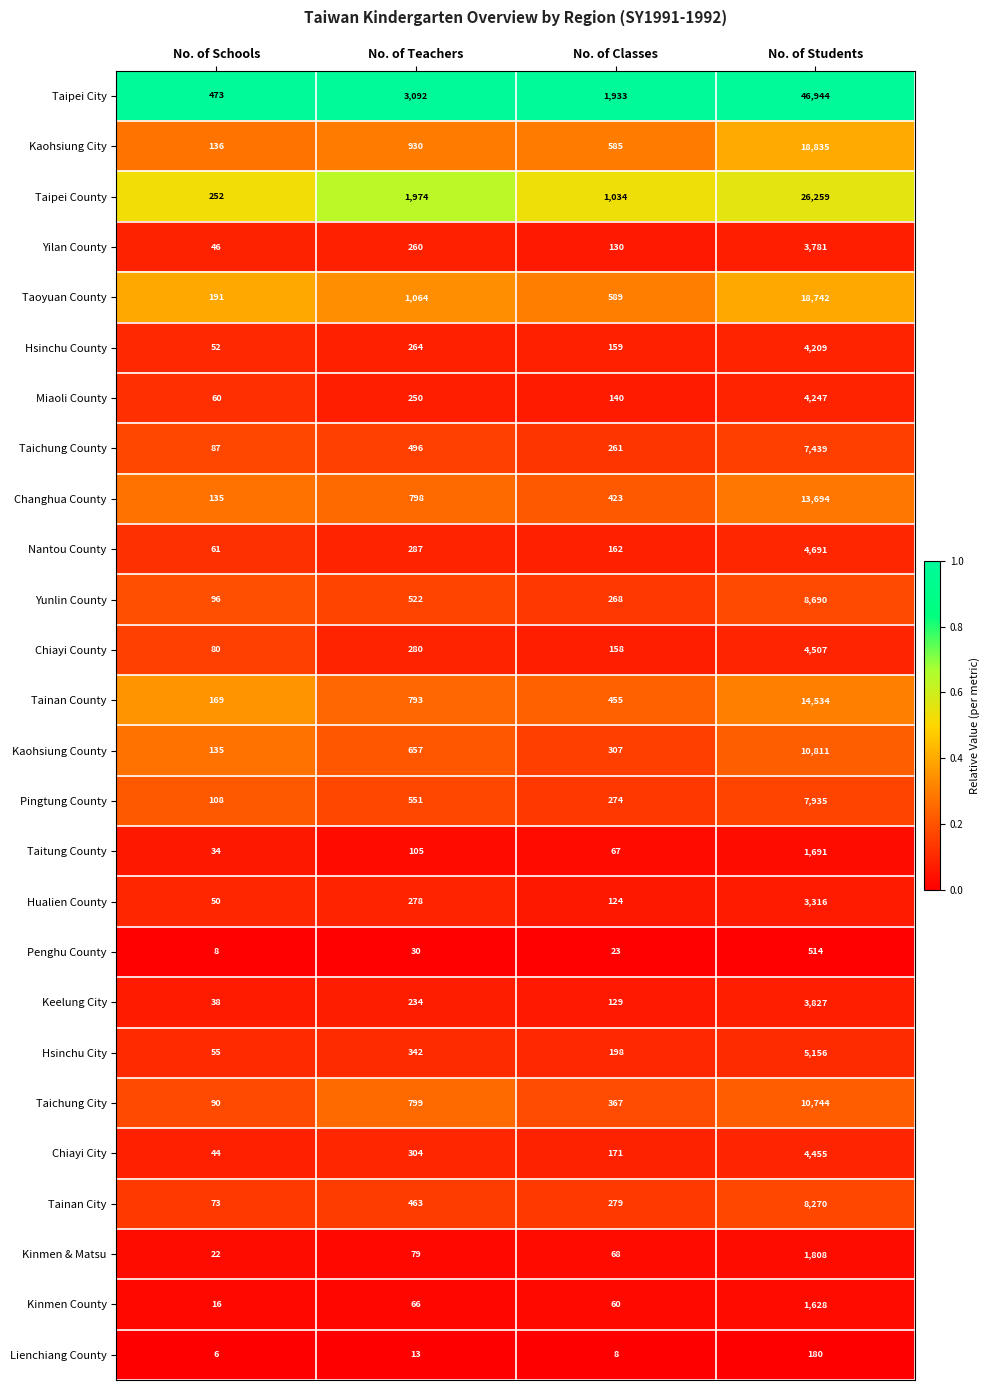

Count the number of categories in the chart.

4